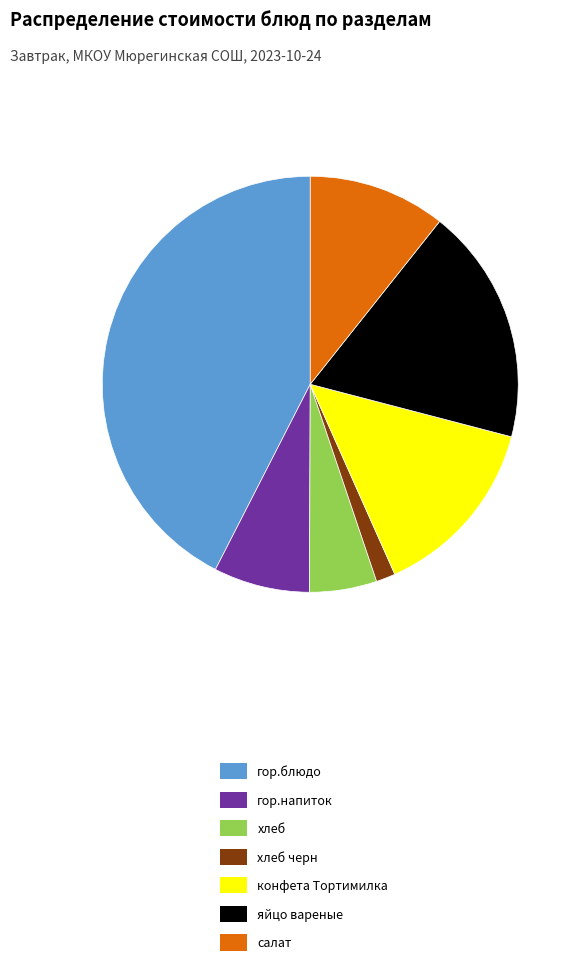

How many slices are in this pie chart?

7